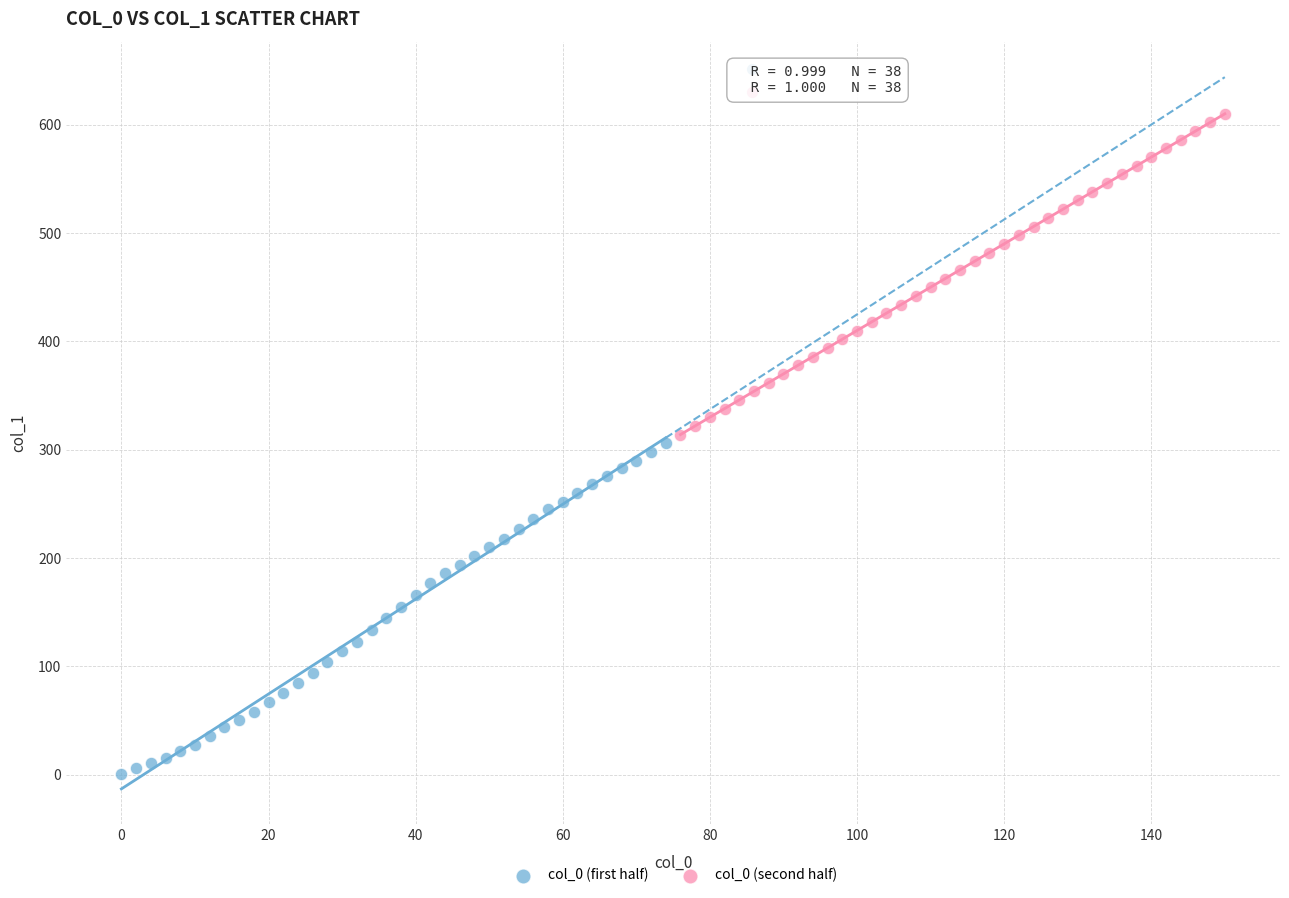

Which series has the widest spread of Y values?

col_0 (first half)